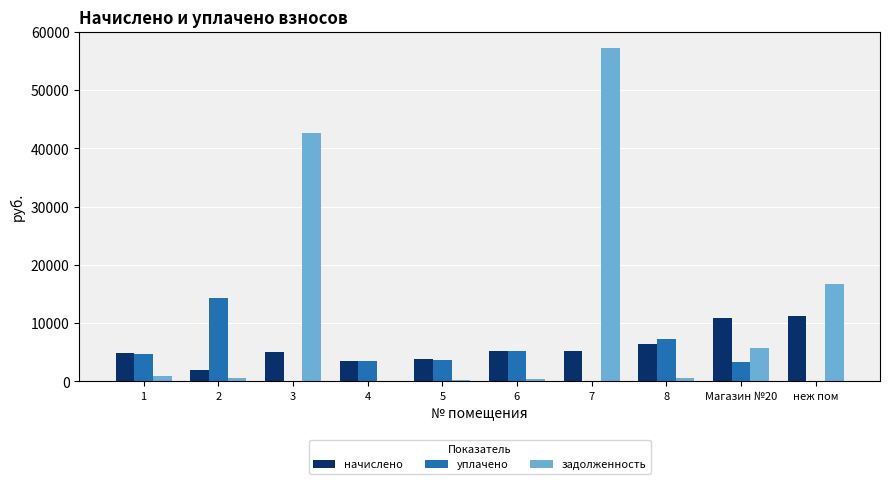

The value of уплачено at 6 is 5182.2. True or false?

True